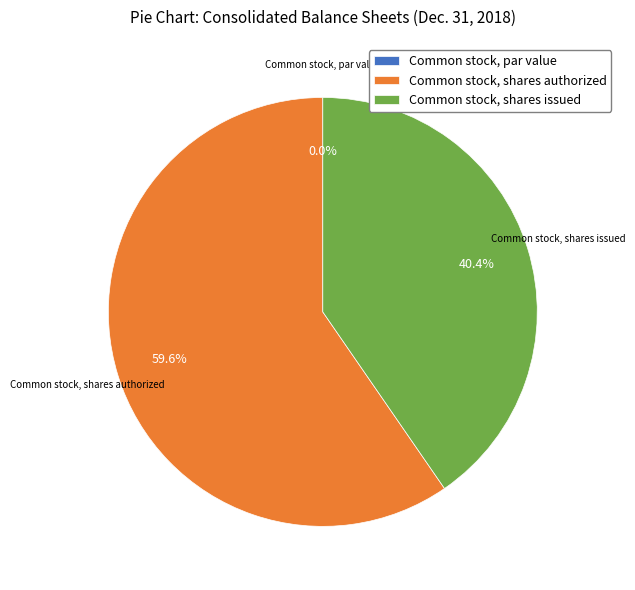

Which category has the smallest portion of the pie?

Common stock, par value